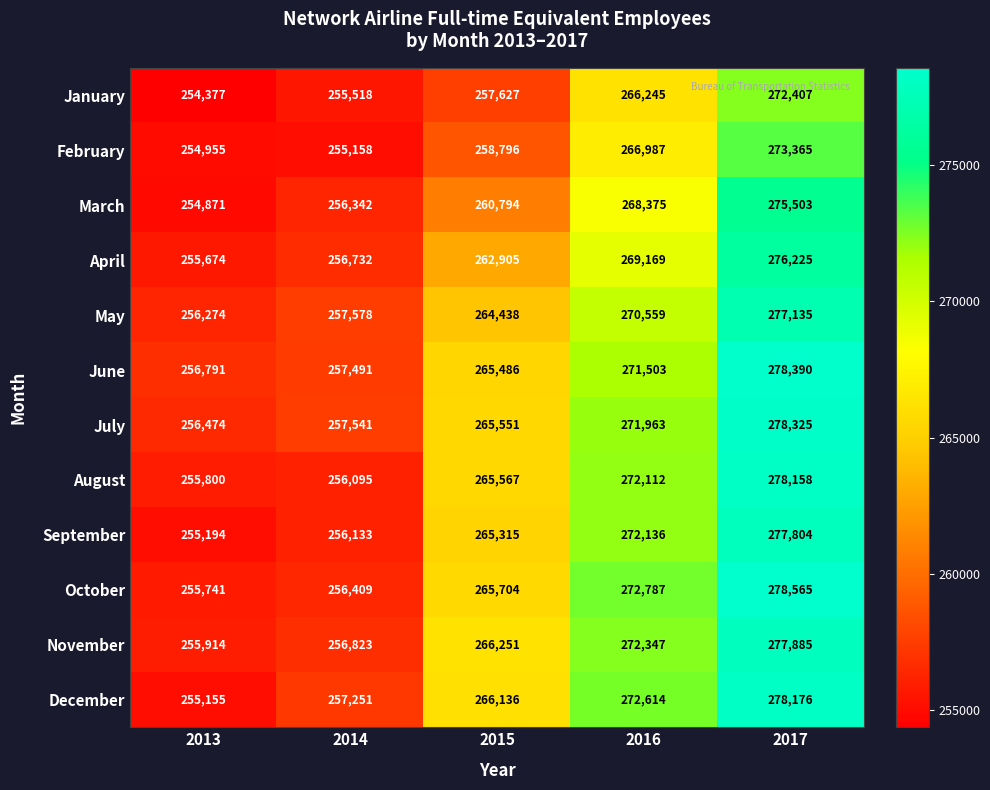

What is the spread (max minus min) of values at 2015?

8624